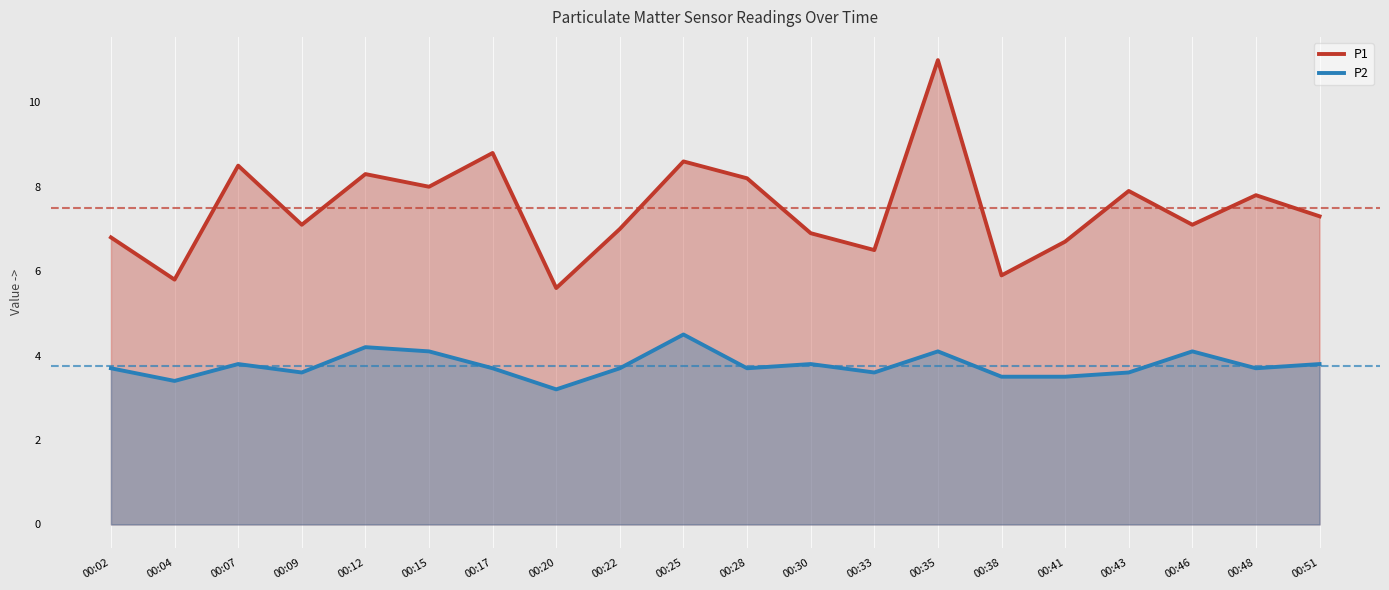

What is the value of the P1 point at the 12th from the left?

6.9